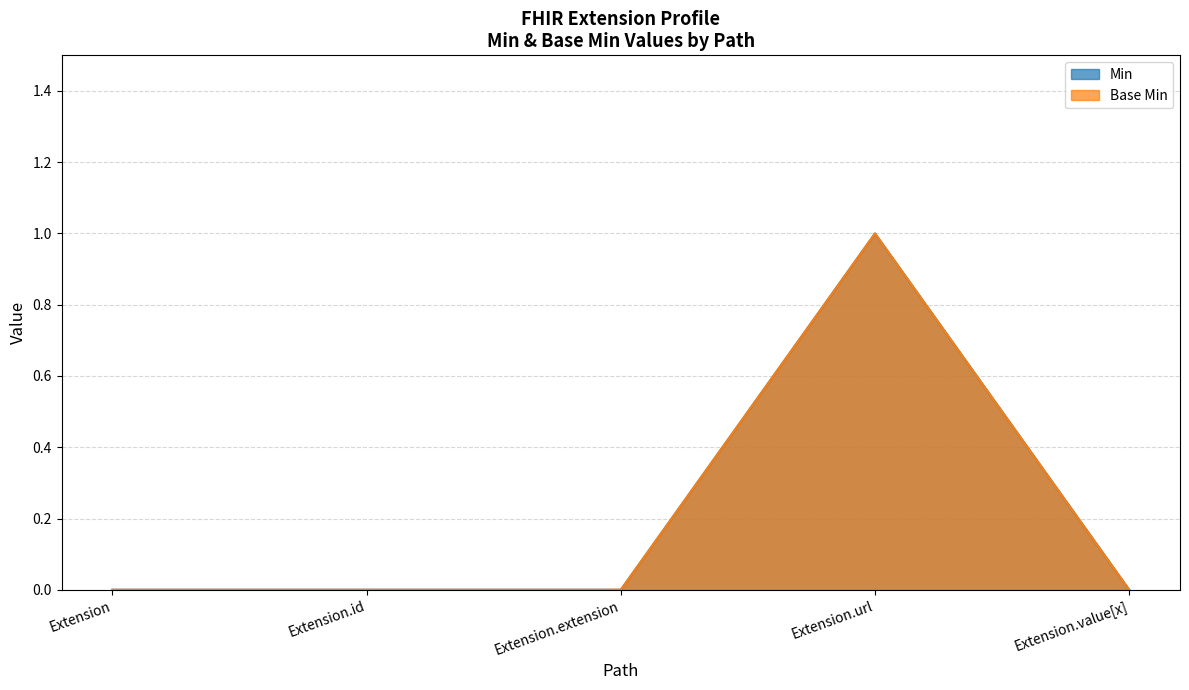

At which label does Extension.url reach its minimum?

Extension.id